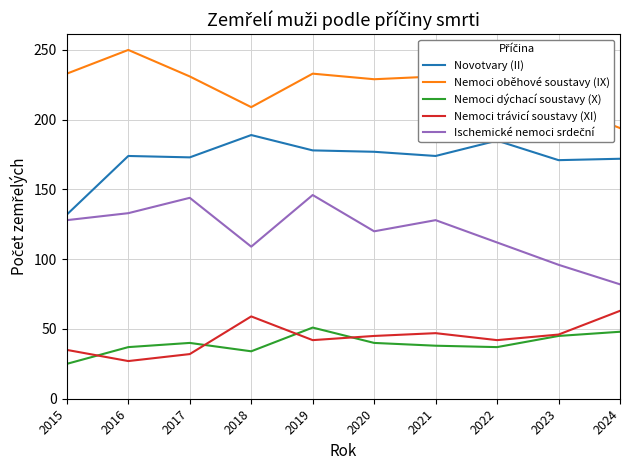

Between 2015 and 2017, which series saw the biggest shift?

Novotvary (II)